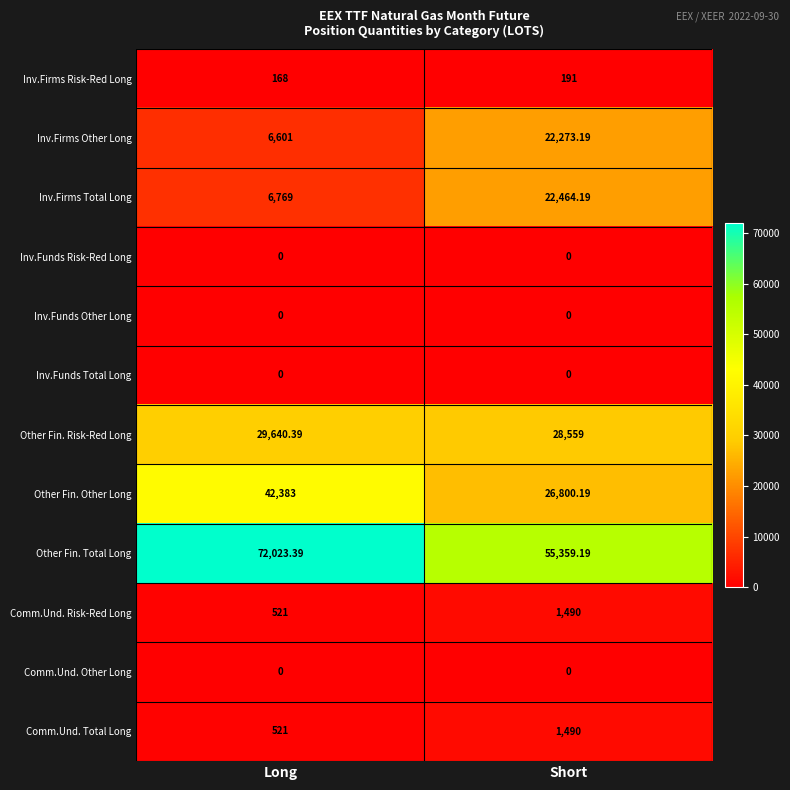

Which series has the widest spread of values?

Other Fin. Total Long